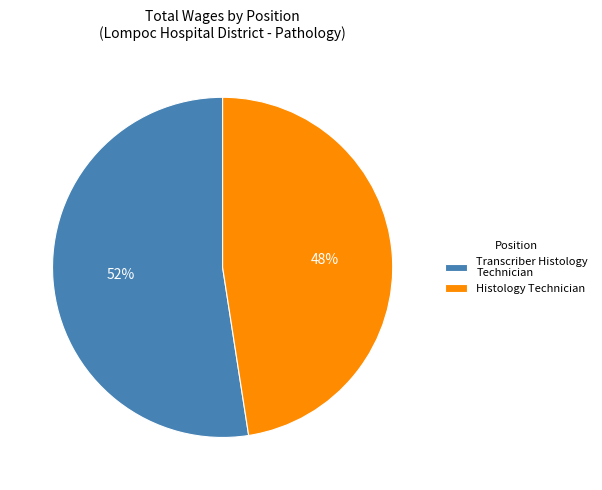

Approximately how many times larger is the value at Histology Technician compared to Transcriber Histology Technician?

0.9